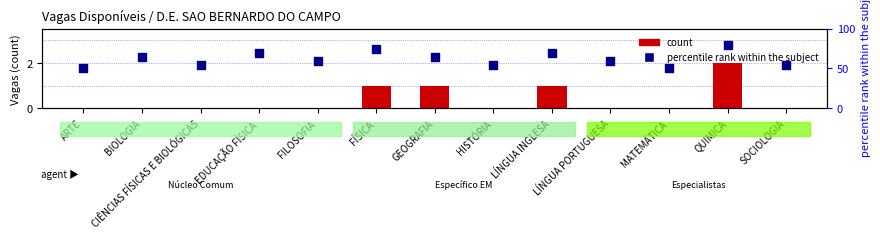

Which series contains the lowest Y value?

count